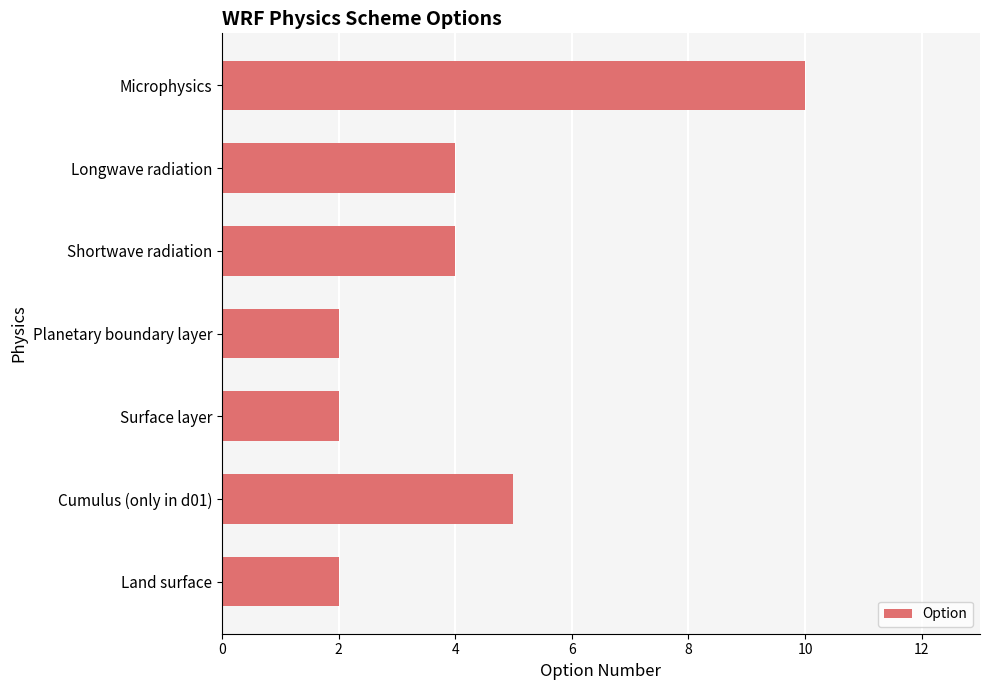

Does the chart contain stacked bars?

No